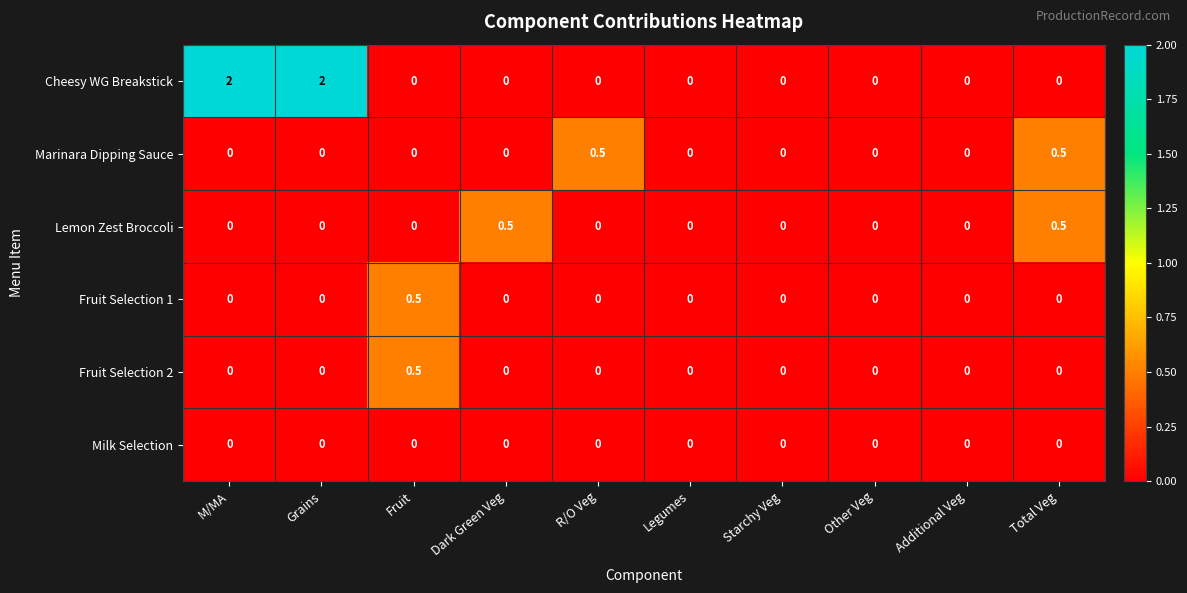

The Cheesy WG Breakstick series shows 0.0 at Additional Veg. True or false?

True